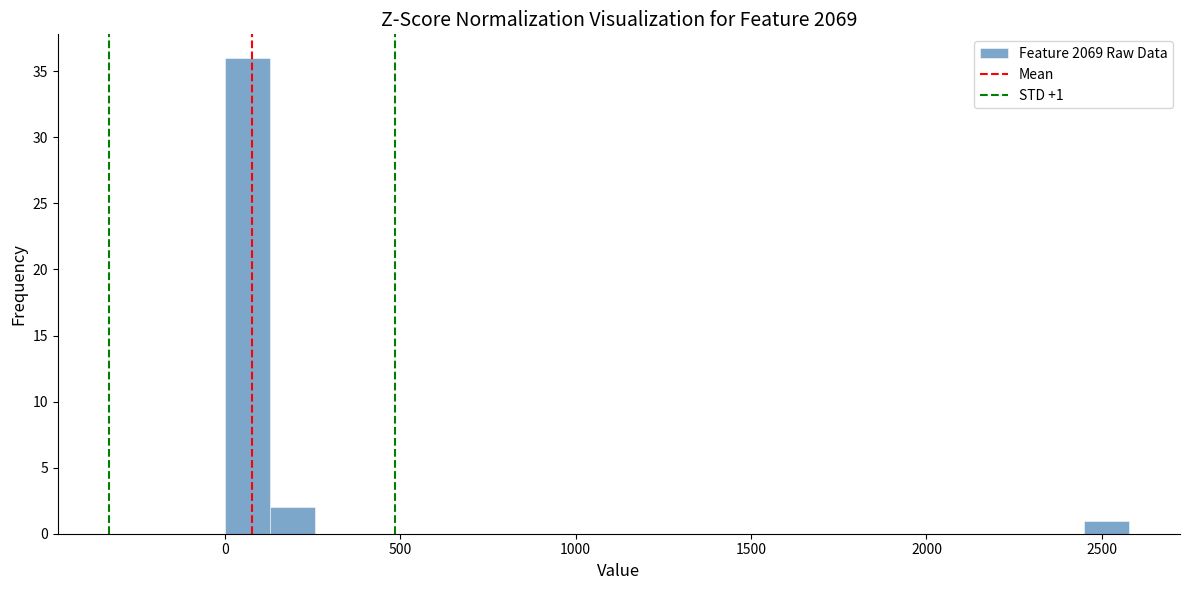

Around what value on the x-axis is the tallest bar? Give the approximate position of its centre, as read against the axis.

50